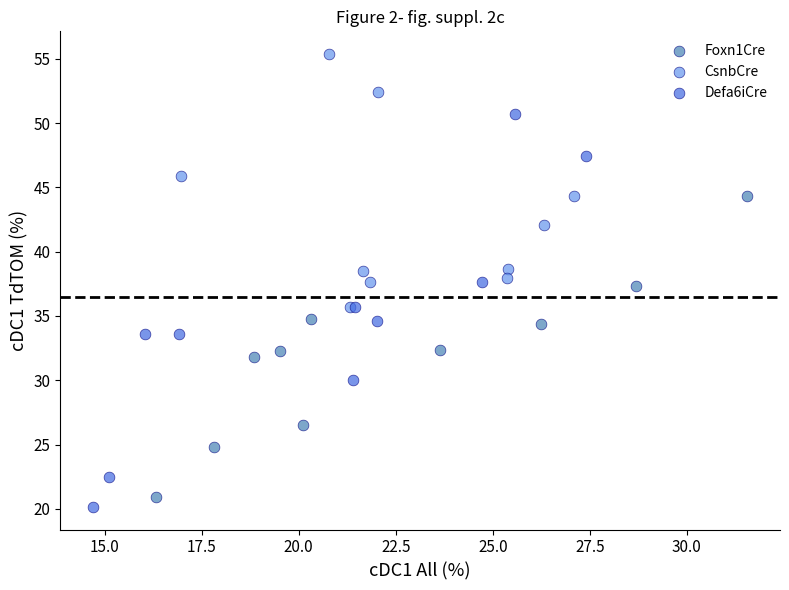

Which series contains the lowest Y value?

Defa6iCre